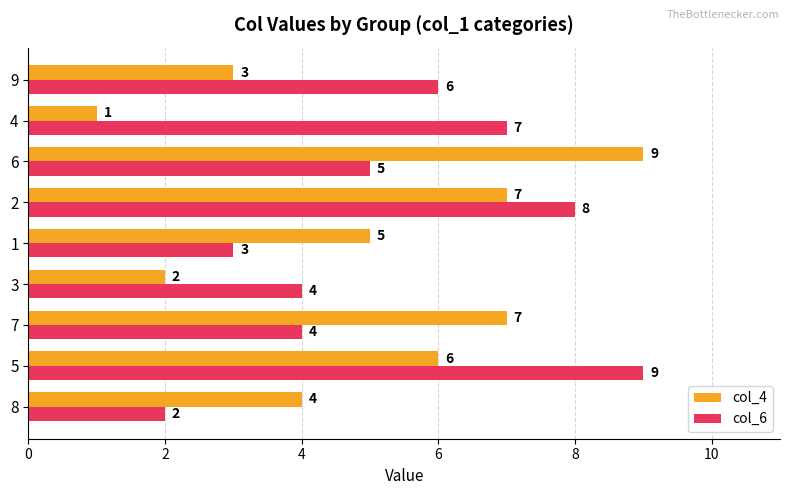

Which series changed the most between 7 and 4?

col_4